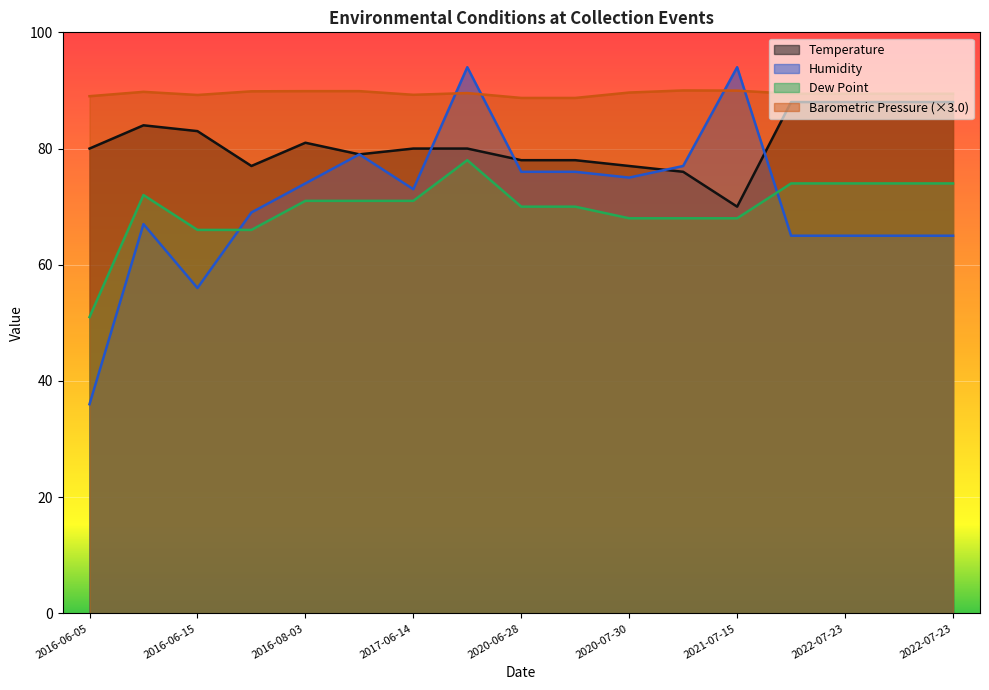

What is the difference between the maximum and second lowest values in the Dew Point series?

12.0